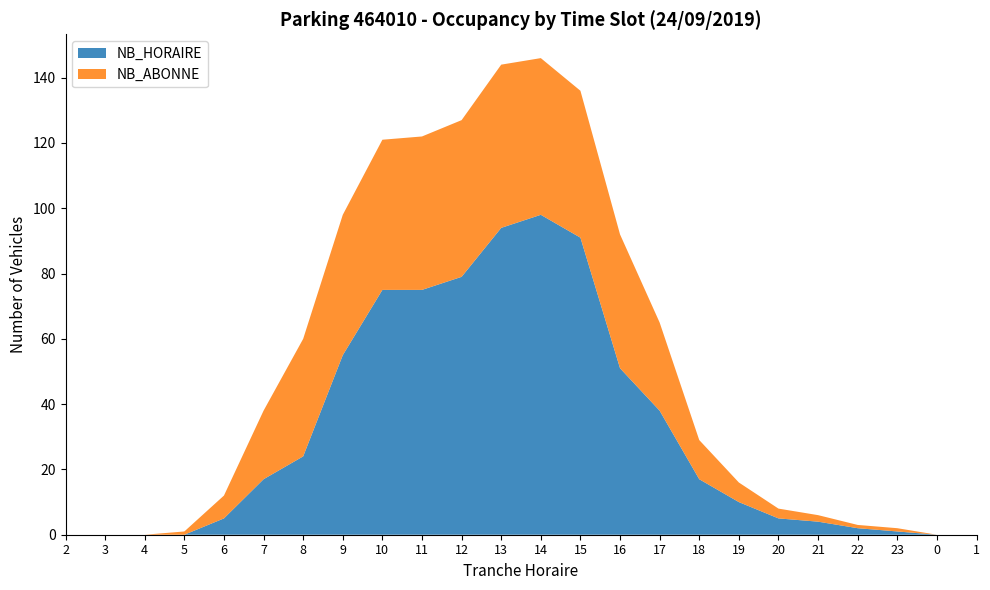

Reading left to right, list all the values displayed in this chart.

NB_HORAIRE: 0	0	0	0	5	17	24	55	75	75	79	94	98	91	51	38	17	10	5	4	2	1	0	0
NB_ABONNE: 0	0	0	1	7	21	36	43	46	47	48	50	48	45	41	27	12	6	3	2	1	1	0	0